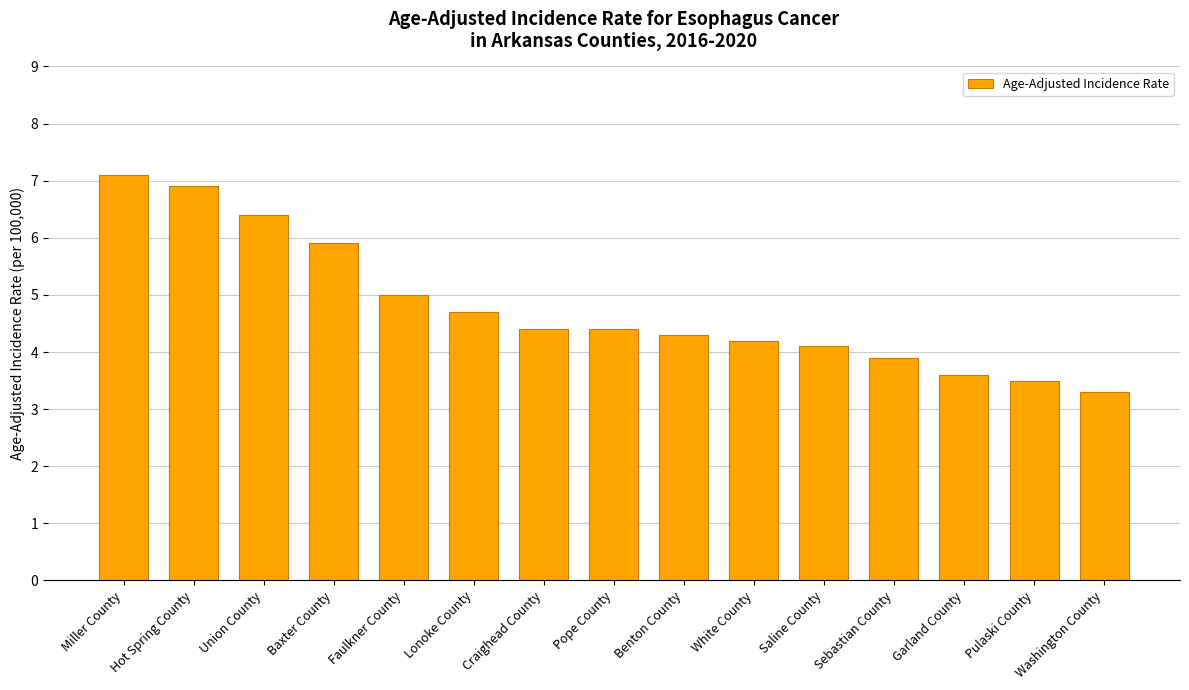

Read the value at Pope County.

4.4